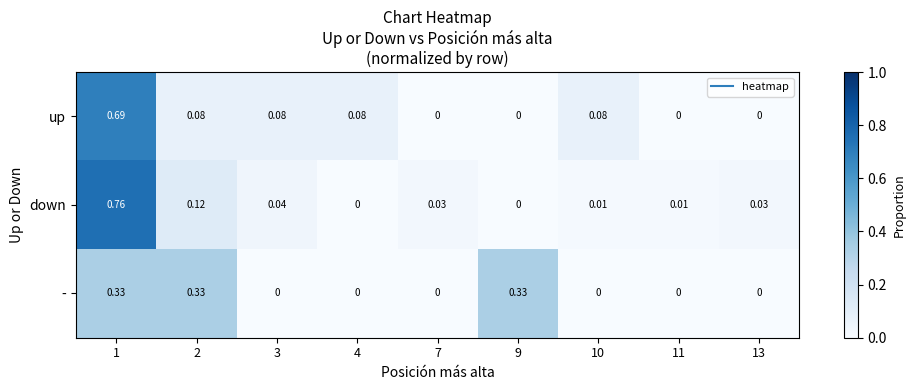

Which series has the largest total across all categories?

up